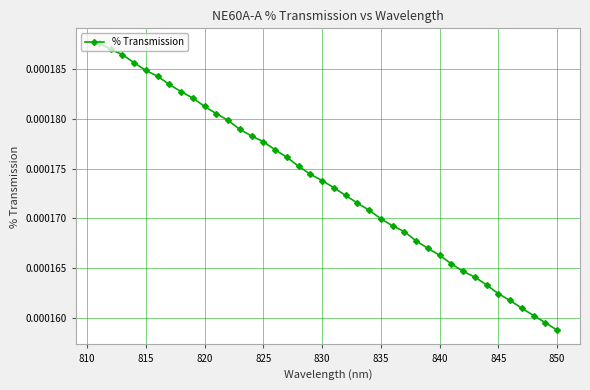

Which category has the lowest value across all series?

850